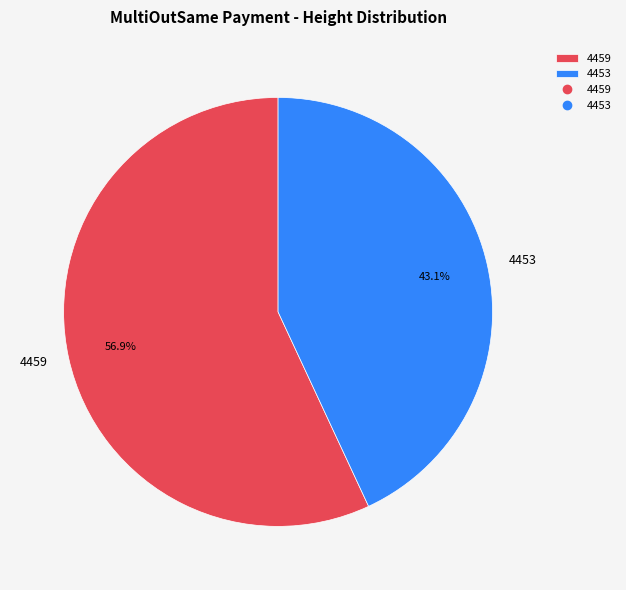

To the nearest percent, what is the difference between the 4459 and 4453 slice percentages?

14%